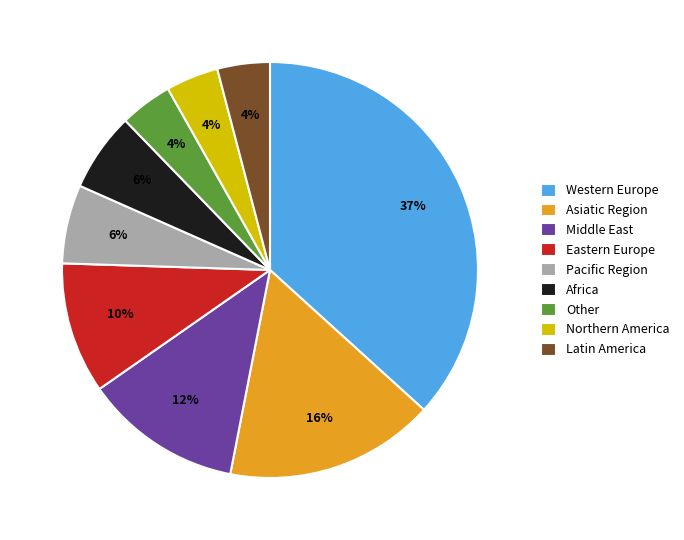

Is there any slice that represents more than half of the pie?

No